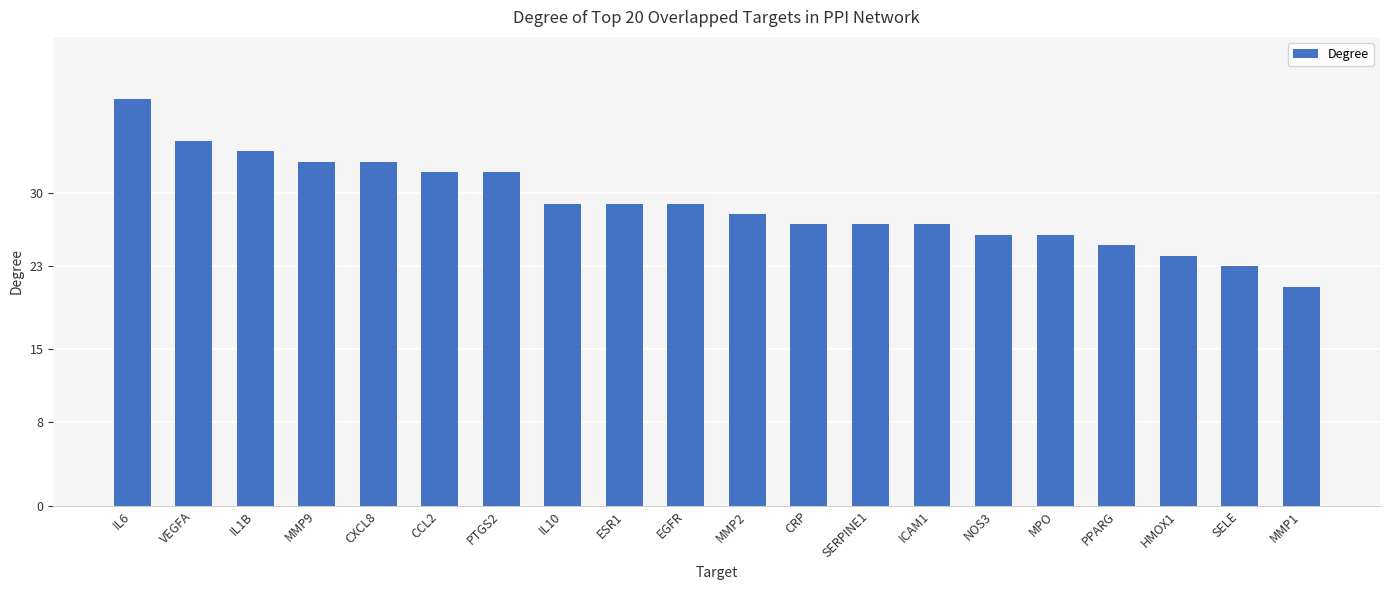

Read the value at ESR1, to the nearest 10.

30